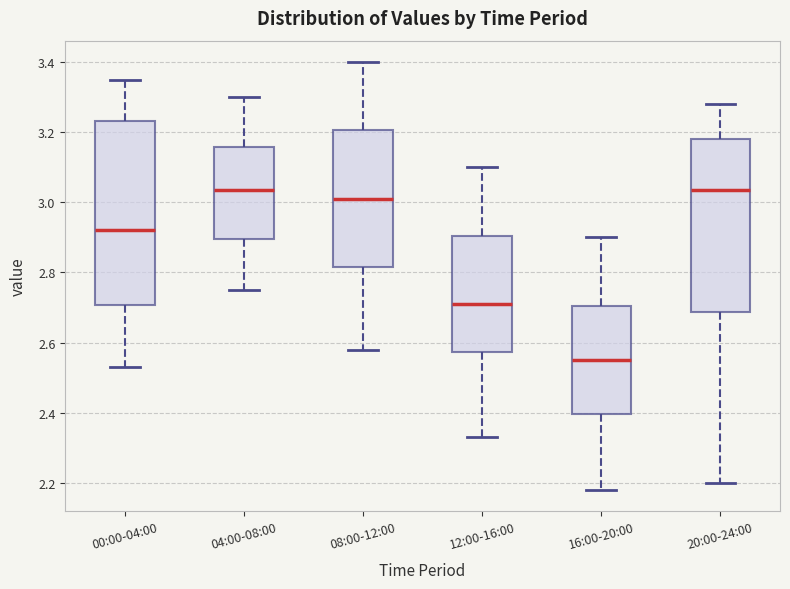

Where does the upper whisker of the box for 16:00-20:00 end on the y-axis? The values are not printed on the chart, so give them approximately, as read against the axis.

2.90